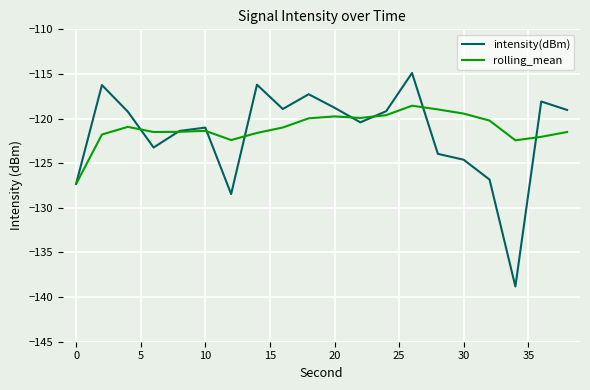

How many categories are shown in the chart?

20